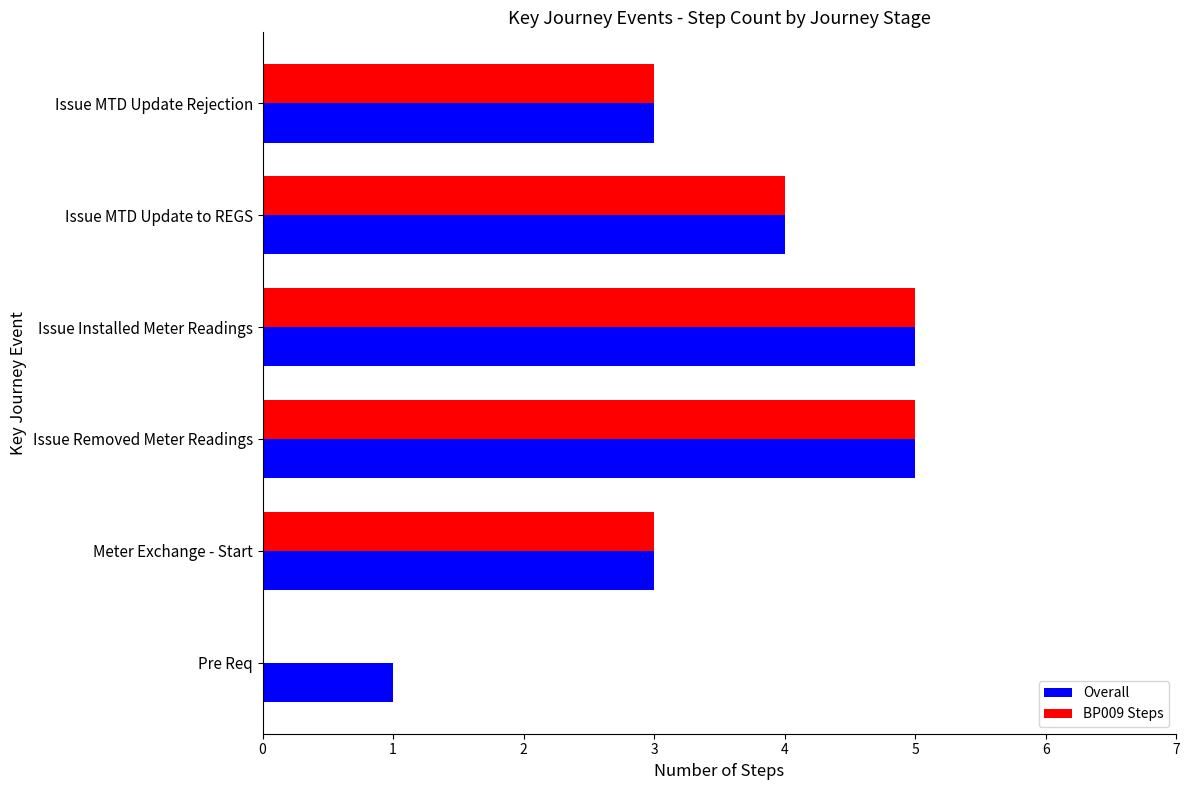

The value of Overall at Issue MTD Update Rejection is 4. True or false?

False